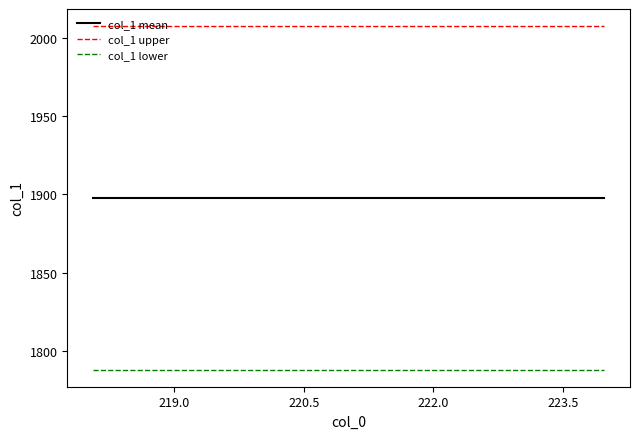

True or false: col_1 mean and col_1 lower intersect in this chart.

False